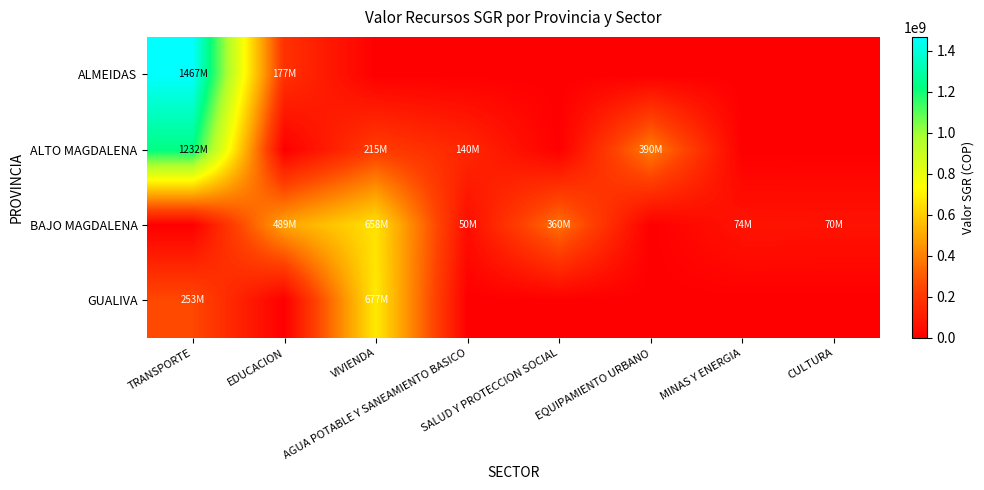

At which category is the sum across all series the highest?

TRANSPORTE